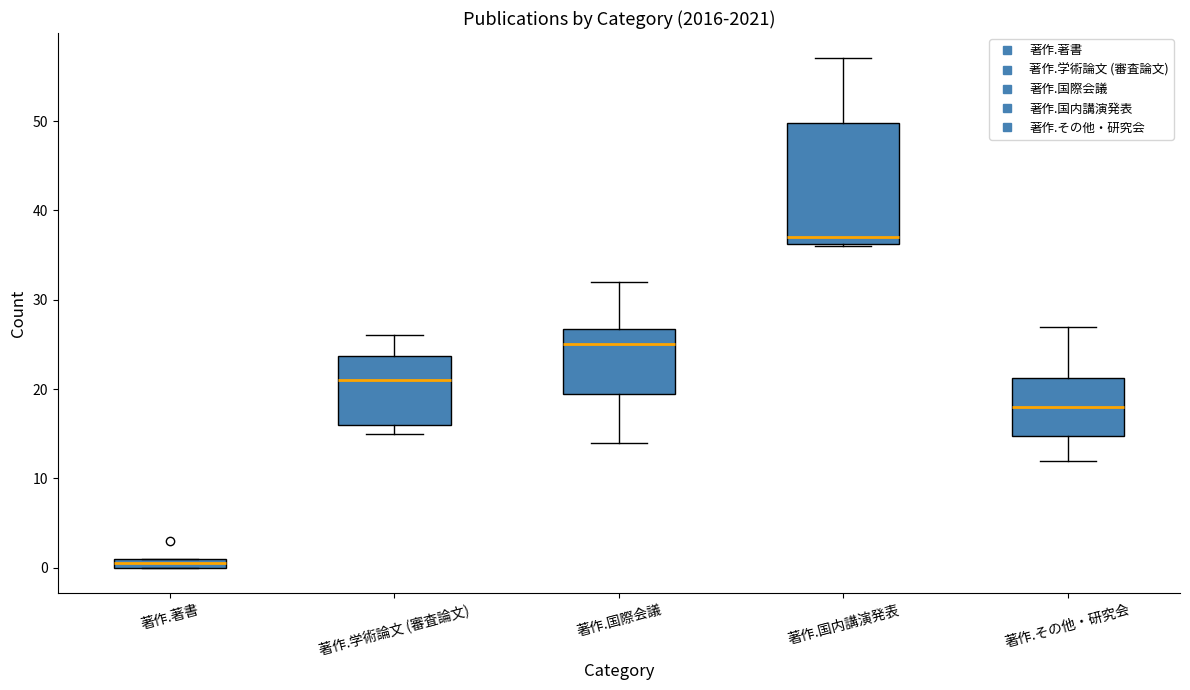

Which box's median line is the highest?

著作.国内講演発表